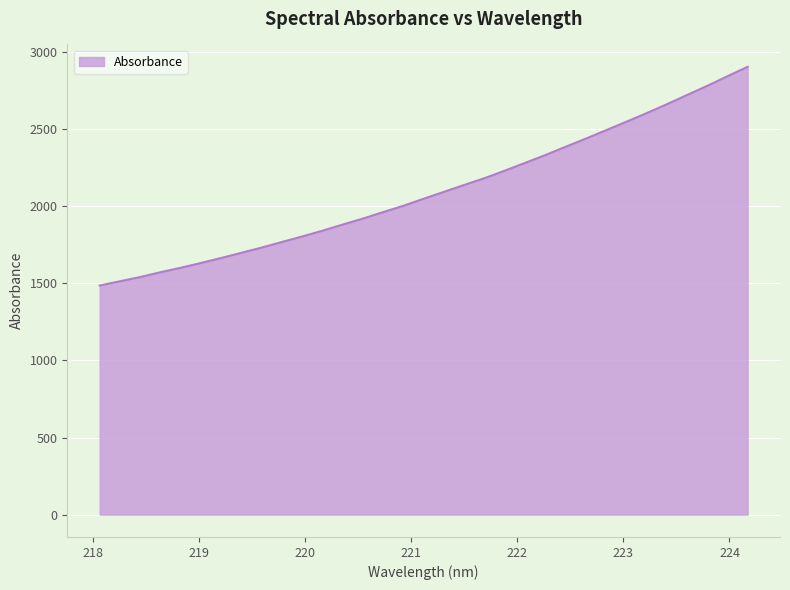

What is the greatest value displayed?

2904.6